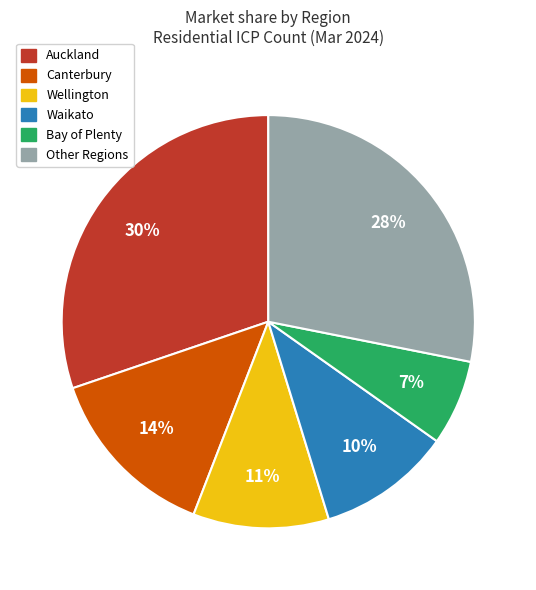

To the nearest percent, what is the average slice percentage?

17%